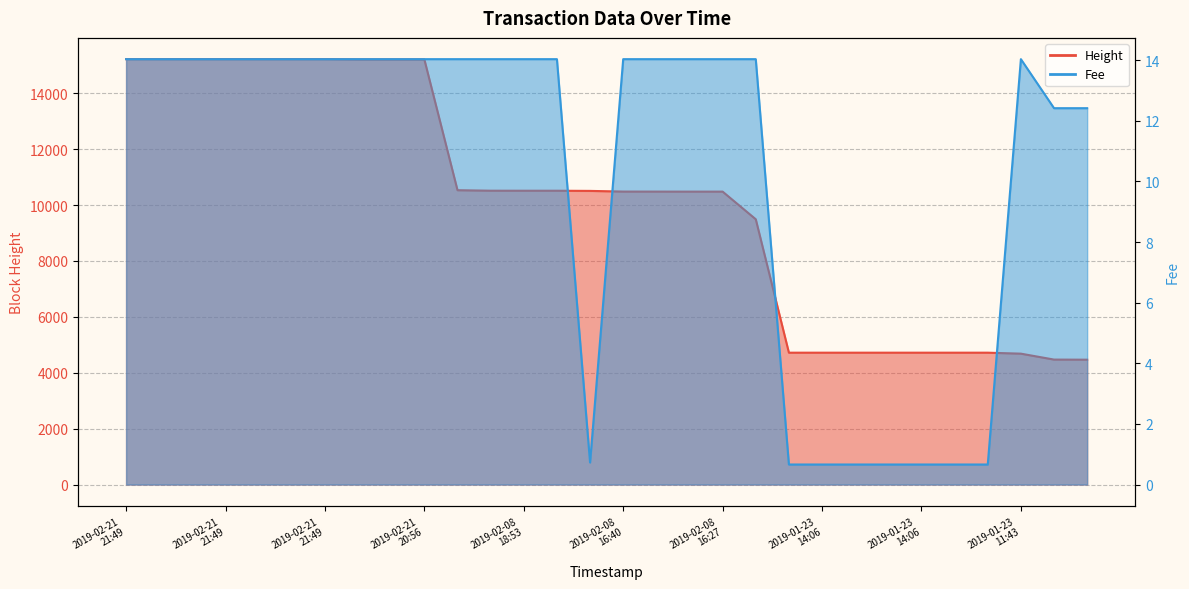

What is the difference between the maximum and minimum values in the Fee series?

13.4